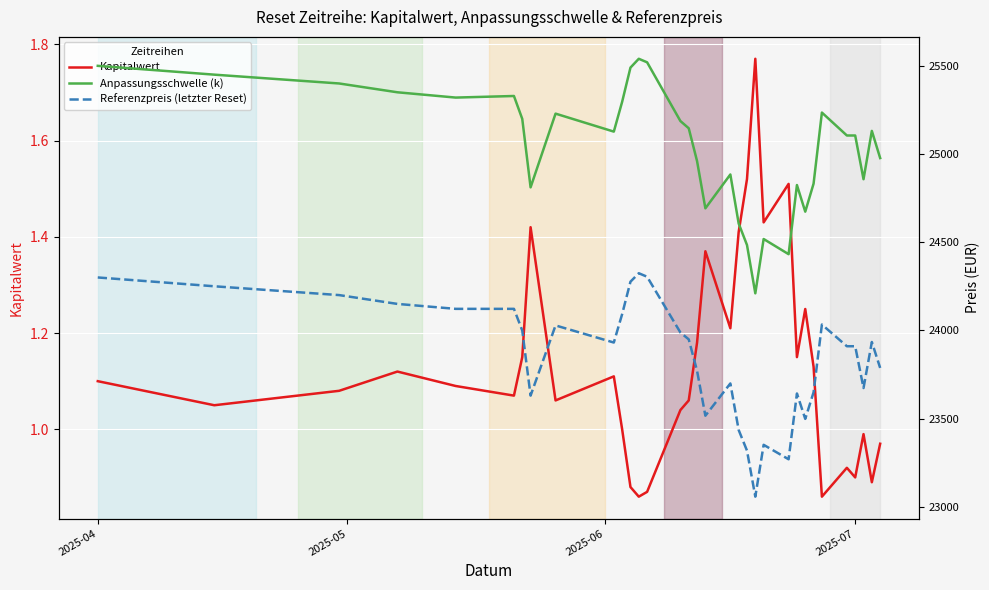

At which label does Kapitalwert first exceed 1?

2025-04